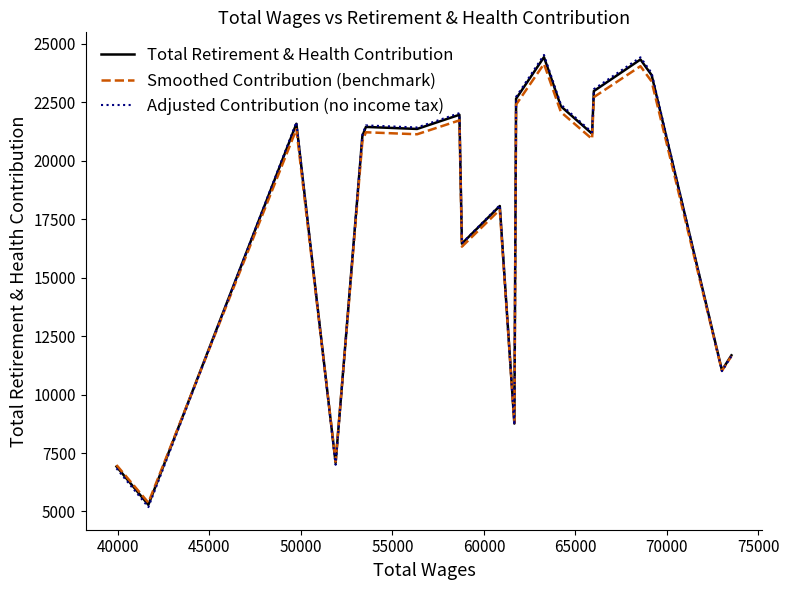

Which series has the widest spread of values?

Adjusted Contribution (no income tax)